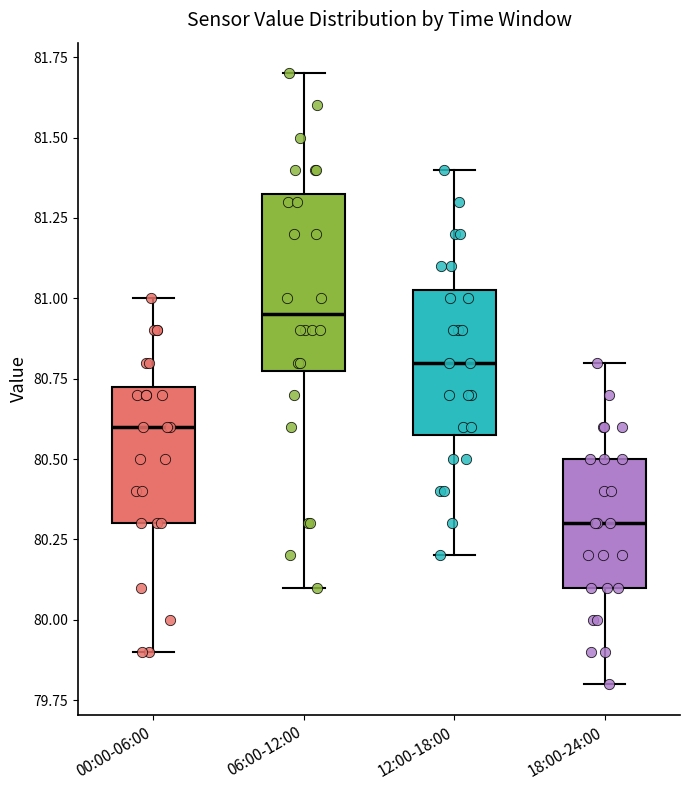

Which box has the lowest median line?

18:00-24:00